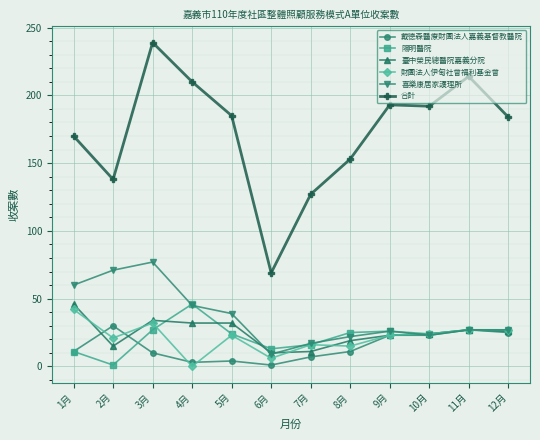

How many data points does each series have?

12